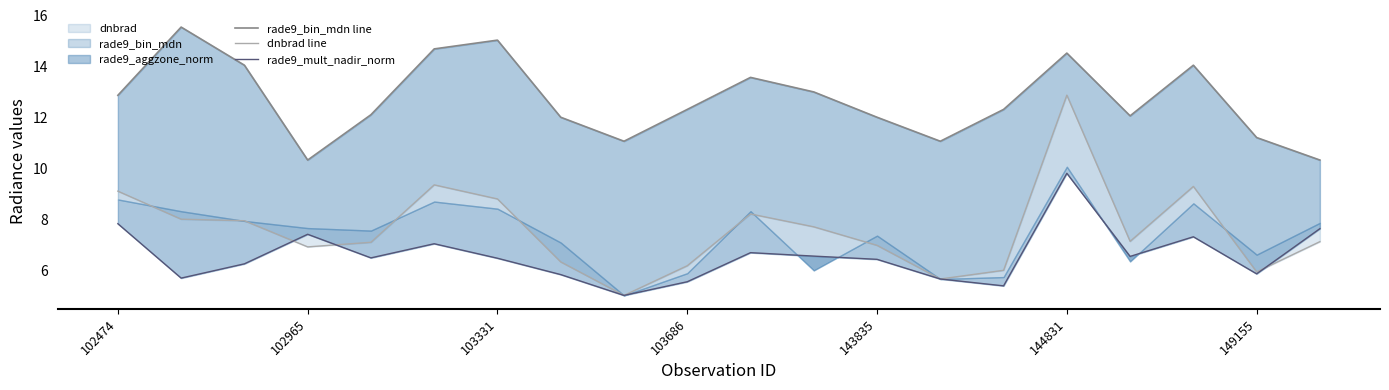

What is the difference between the second highest and second lowest values in the dnbrad line series?

3.7